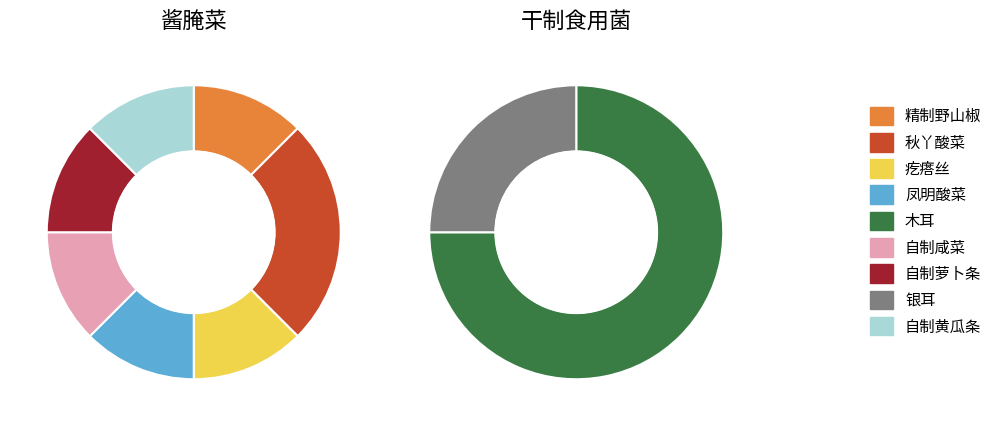

Between 自制萝卜条 and 精制野山椒, which is larger?

自制萝卜条